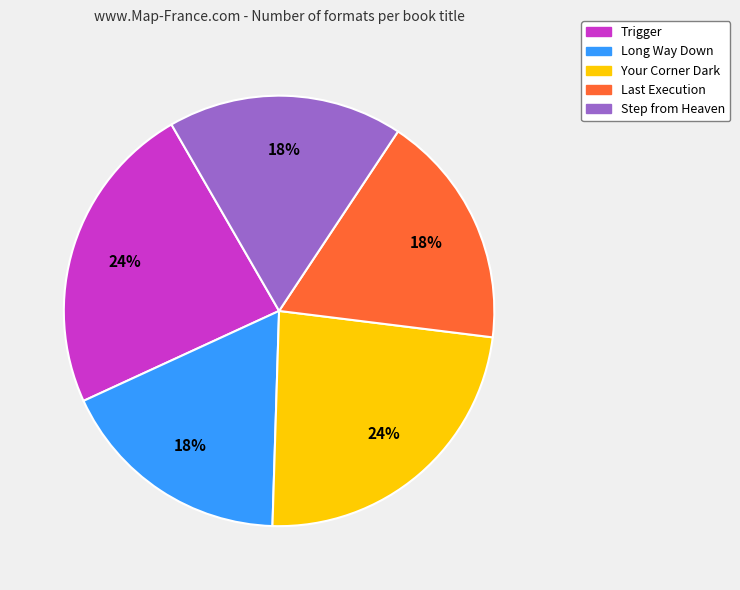

To the nearest percent, what is the combined percentage of Step from Heaven and Trigger?

41%